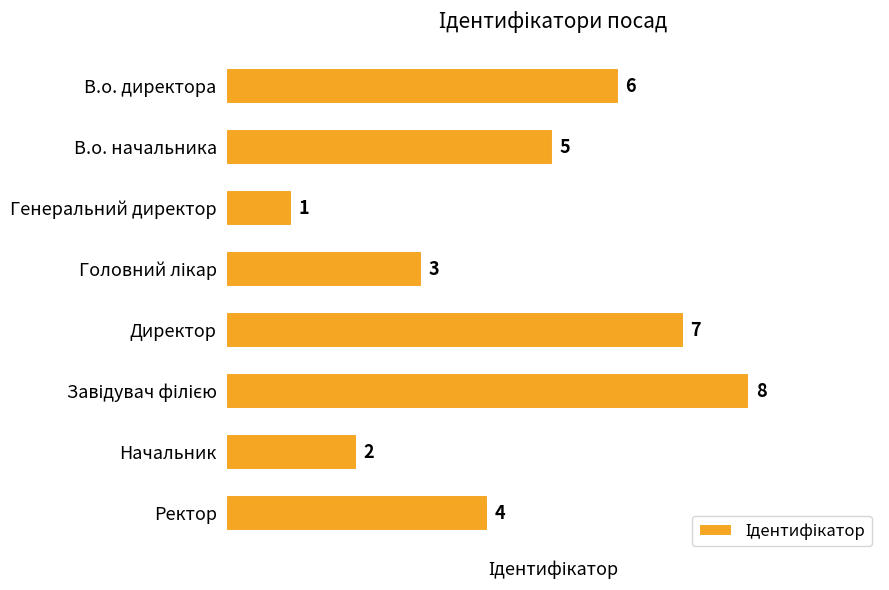

What is the sum of all values?

36